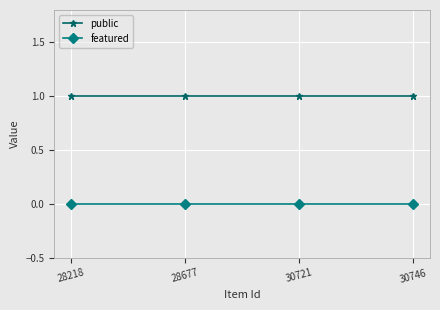

Count the number of categories in the chart.

4